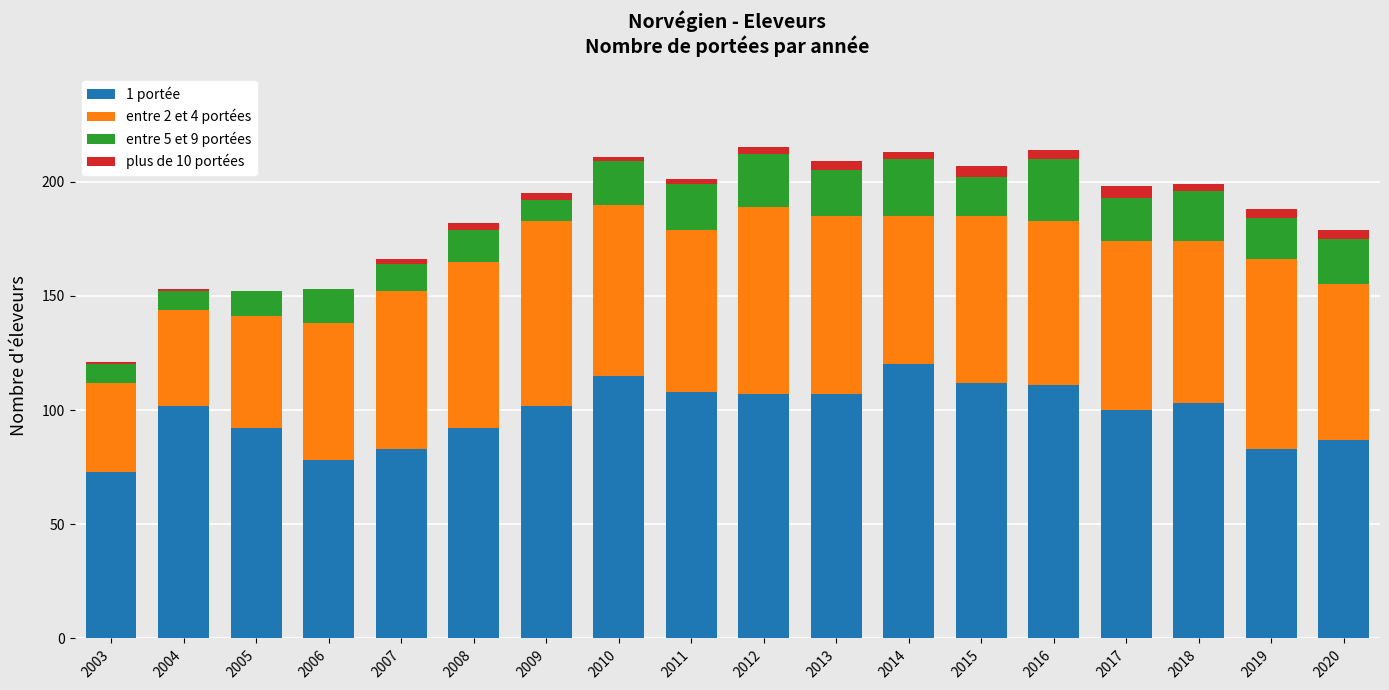

What is the difference between the 1 portée values at 2014 and 2020?

33